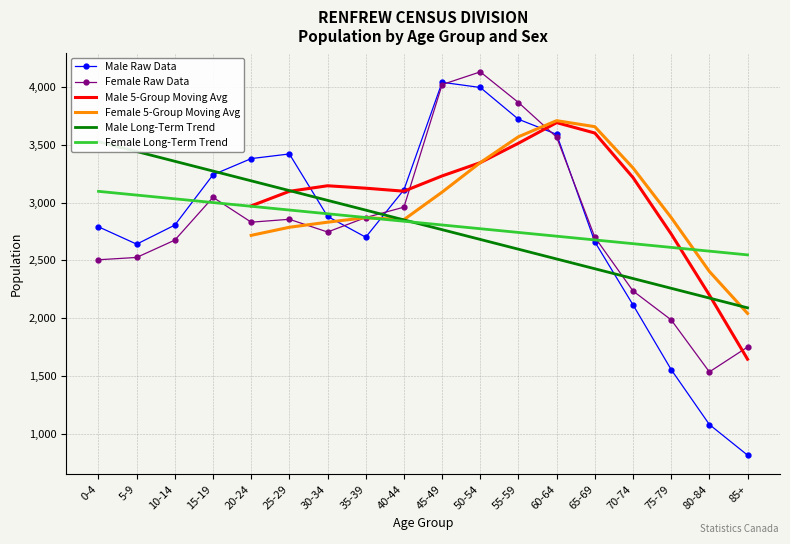

At how many categories does at least one series exceed 1728?

18